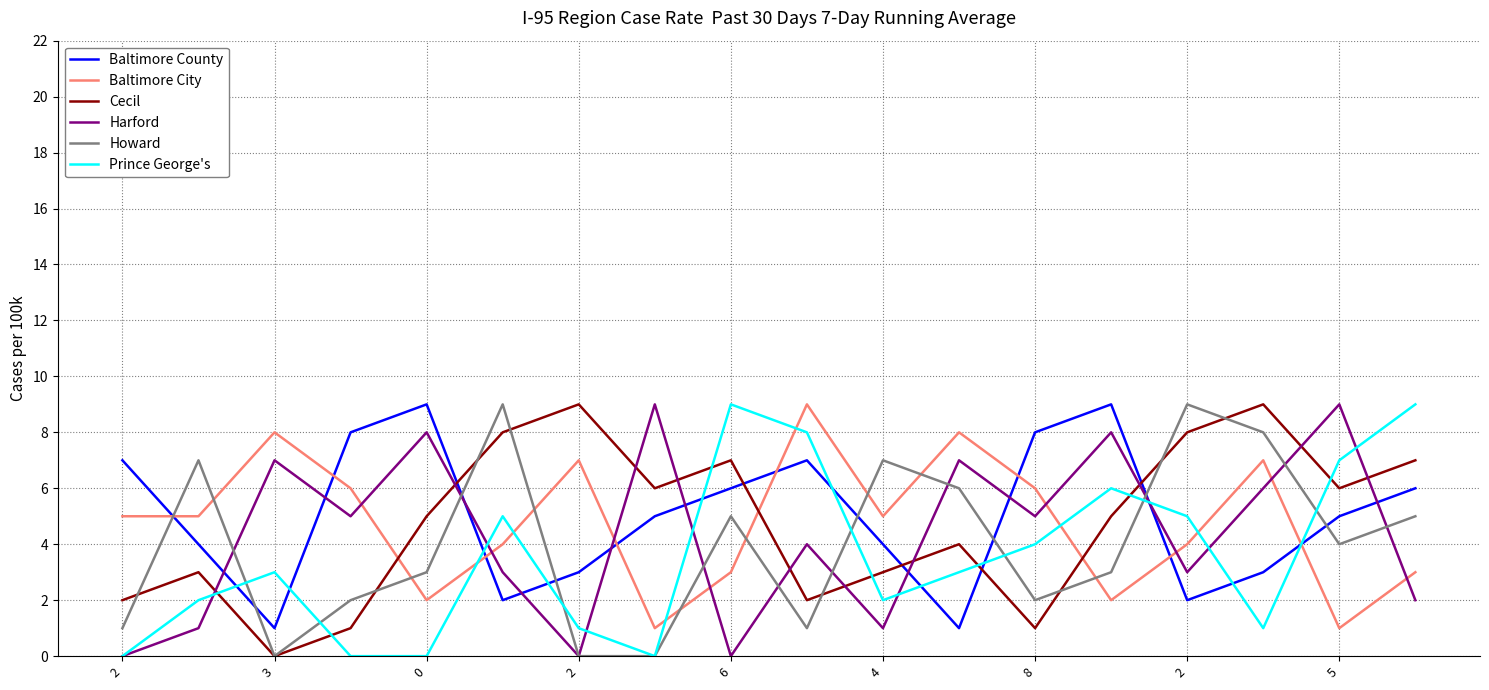

What is the highest value of the Howard series?

9